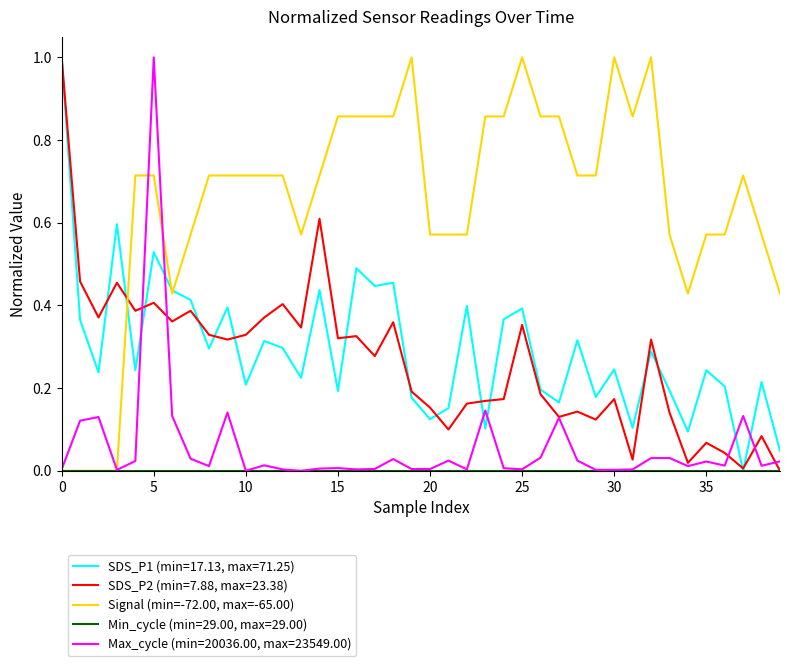

What is the maximum value shown in the chart?

1.0